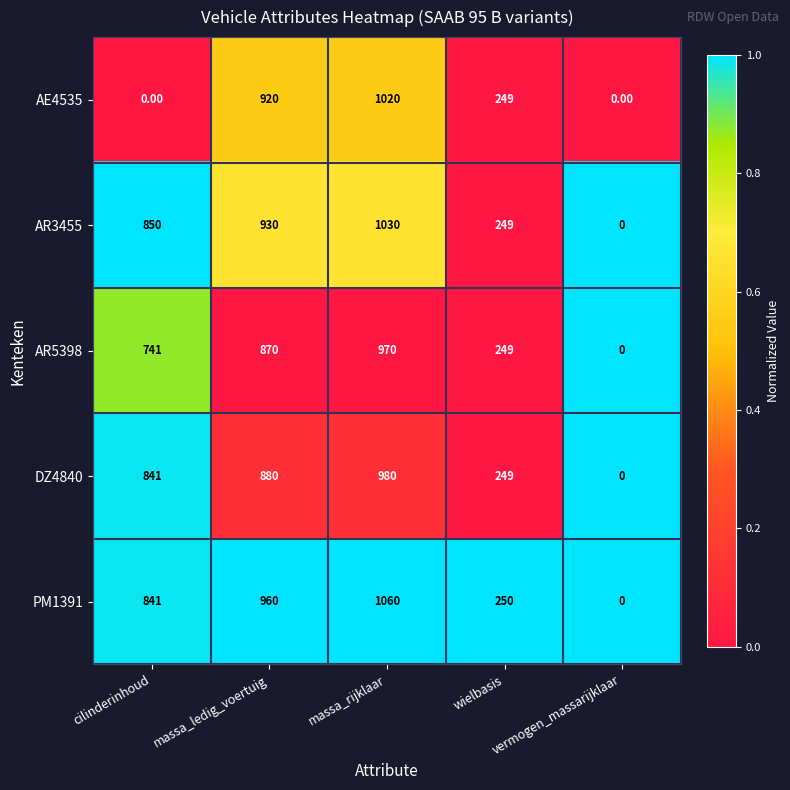

Which category has the highest value across all series?

massa_rijklaar